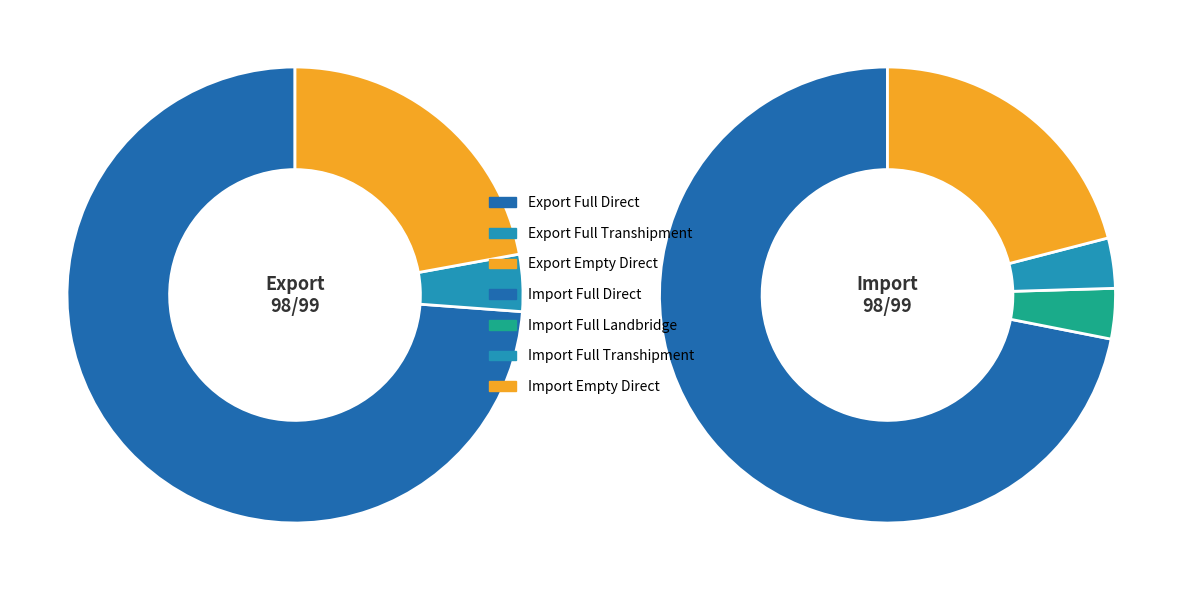

To the nearest percent, what percentage of the pie is Import Full Transhipment?

2%